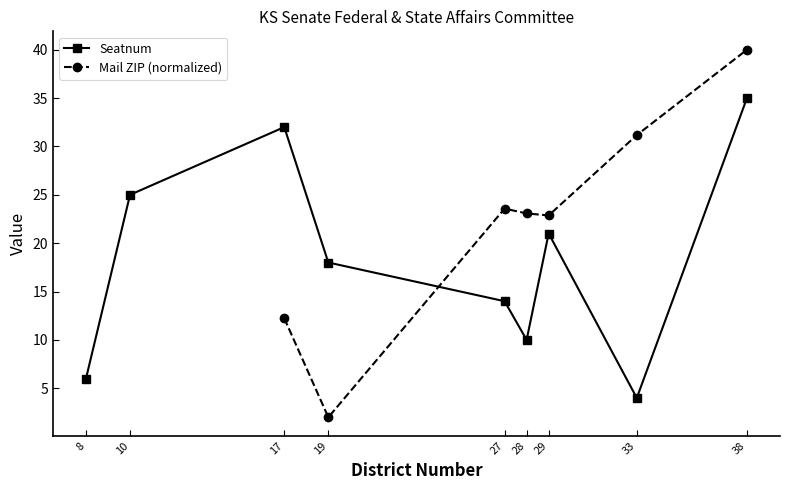

How many Seatnum values are between 10 and 25?

5